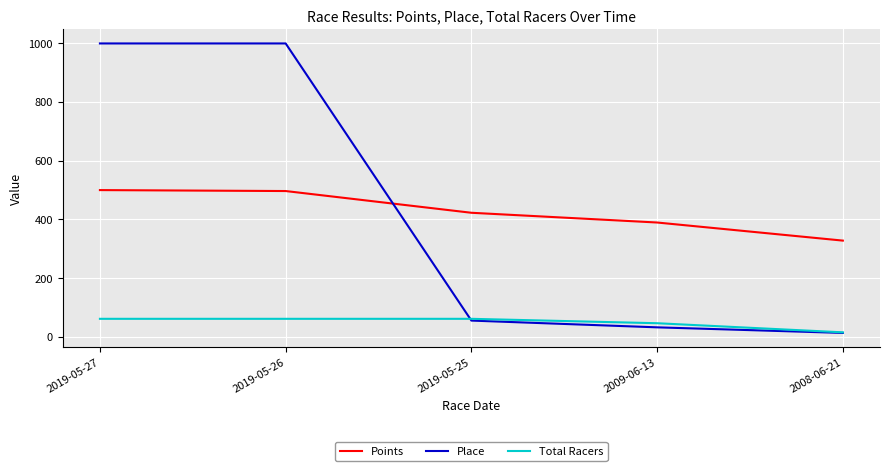

Does the chart display data point markers on the line(s)?

No